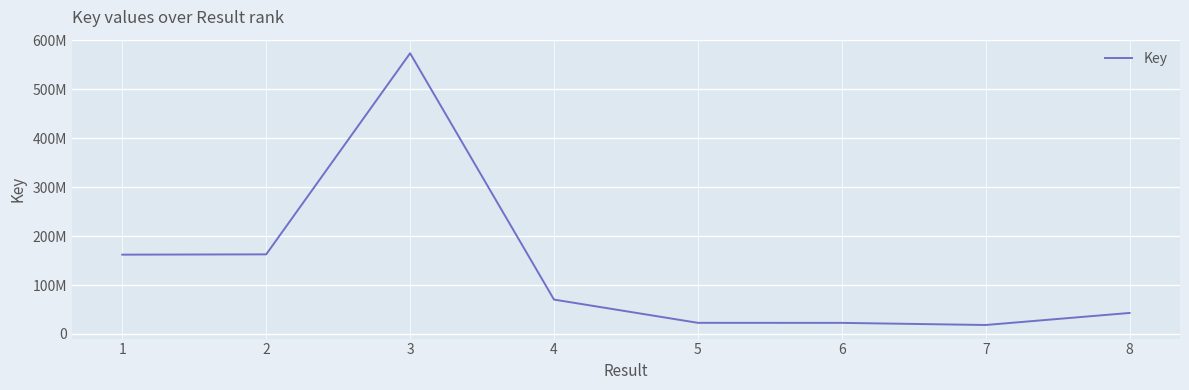

Reading left to right, what are all the values shown in this chart?

1=161975109	2=162572789	3=573282699	4=70225200	5=22734313	6=22657956	7=18322038	8=42948391